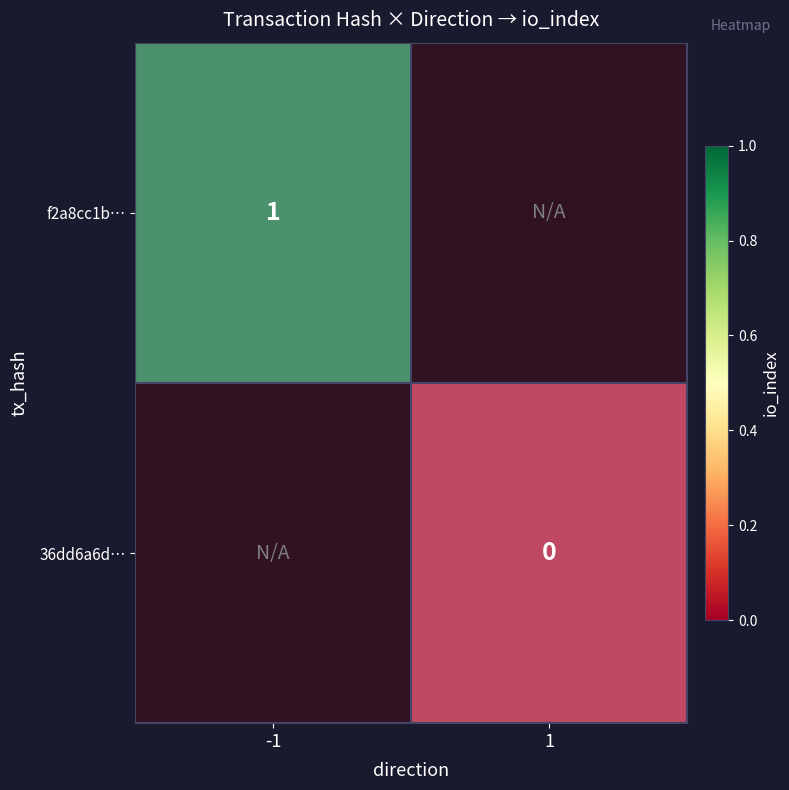

Is it true that f2a8cc1b… equals 1 at -1?

False